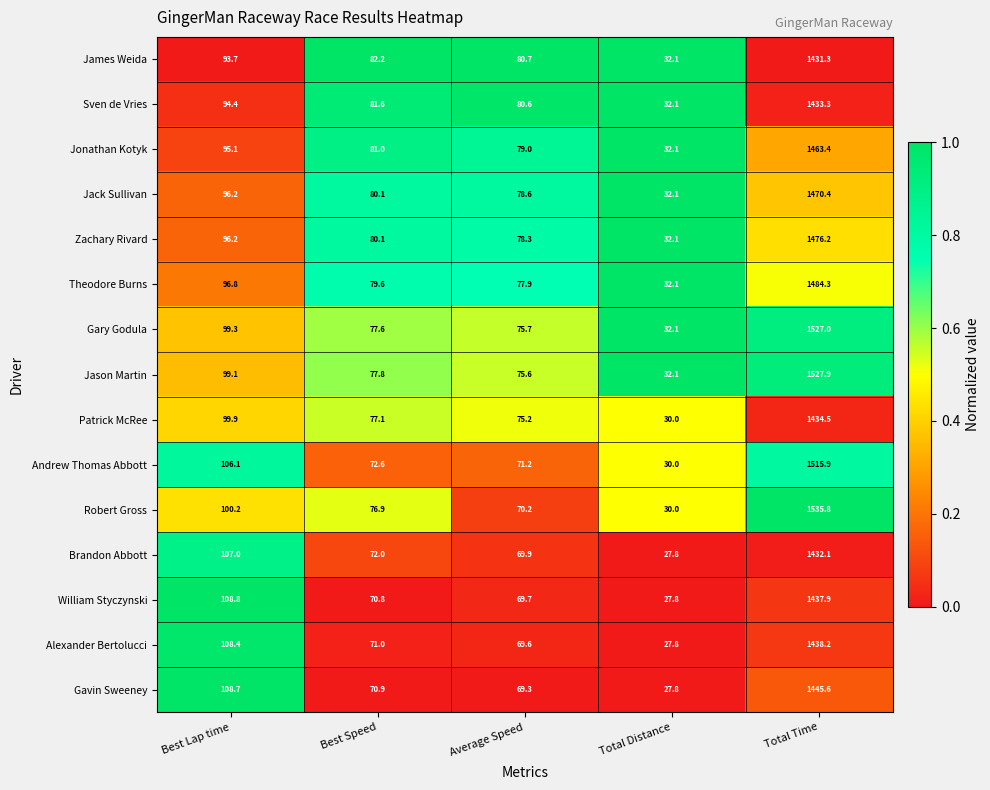

Rank the series by their maximum value, from lowest to highest.

James Weida, Brandon Abbott, Sven de Vries, Patrick McRee, William Styczynski, Alexander Bertolucci, Gavin Sweeney, Jonathan Kotyk, Jack Sullivan, Zachary Rivard, Theodore Burns, Andrew Thomas Abbott, Gary Godula, Jason Martin, Robert Gross